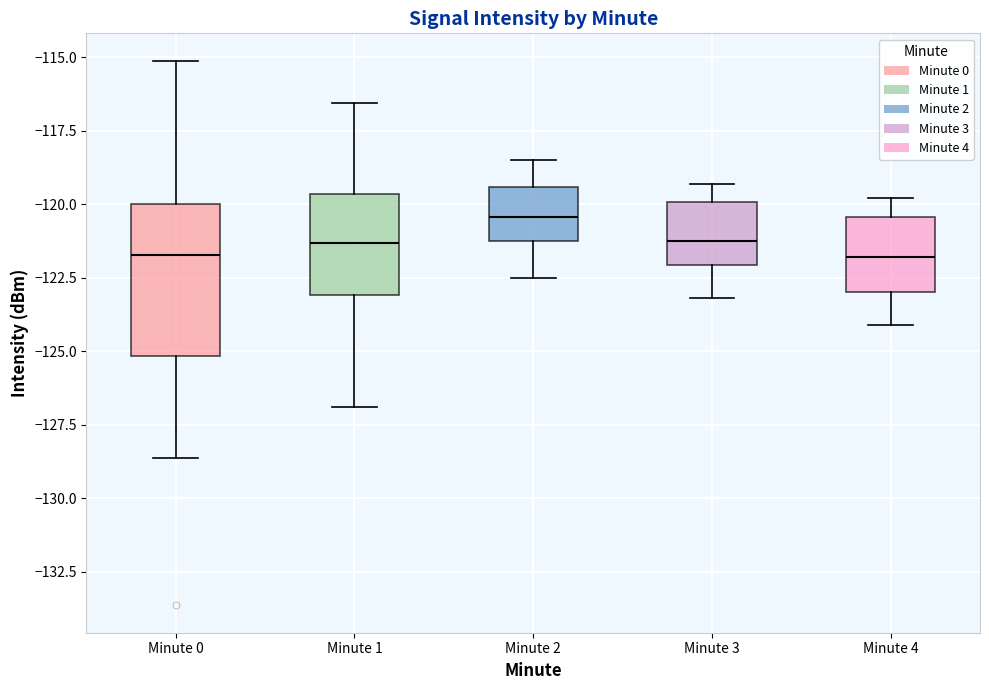

Reading left to right, read every box against the y-axis: the position of its median line, the range the box covers, and the ends of its whiskers. The values are not printed on the chart, so give them approximately, as read against the axis.

Minute 0: median -121.5, box -125.0 to -120.0, whiskers -128.5 to -115.0
Minute 1: median -121.5, box -123.0 to -119.5, whiskers -127.0 to -116.5
Minute 2: median -120.5, box -121.0 to -119.5, whiskers -122.5 to -118.5
Minute 3: median -121.0, box -122.0 to -120.0, whiskers -123.0 to -119.5
Minute 4: median -122.0, box -123.0 to -120.5, whiskers -124.0 to -120.0